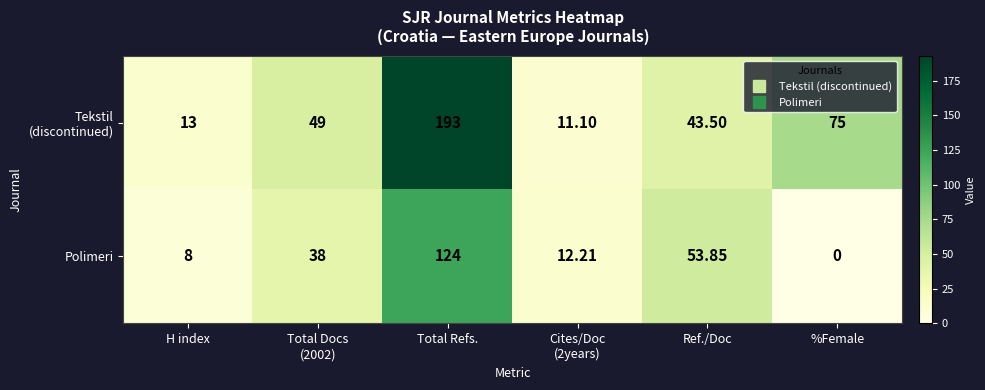

At which label does Polimeri reach its peak?

Total Refs.